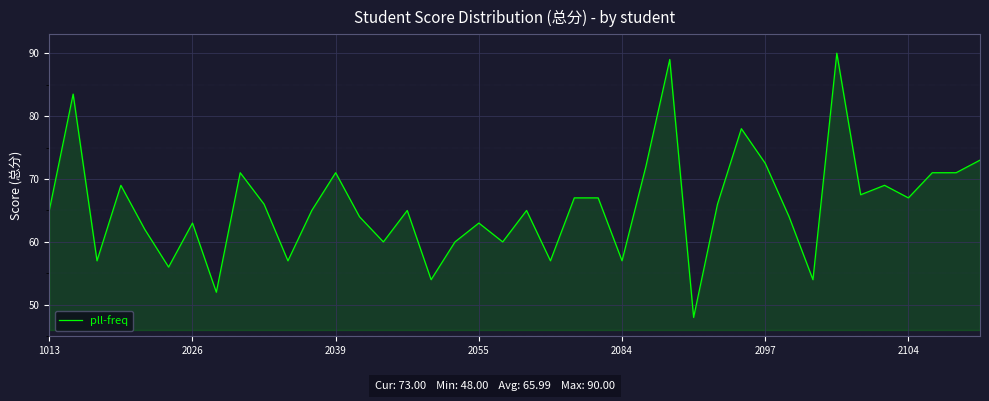

What is the smallest value displayed?

48.0